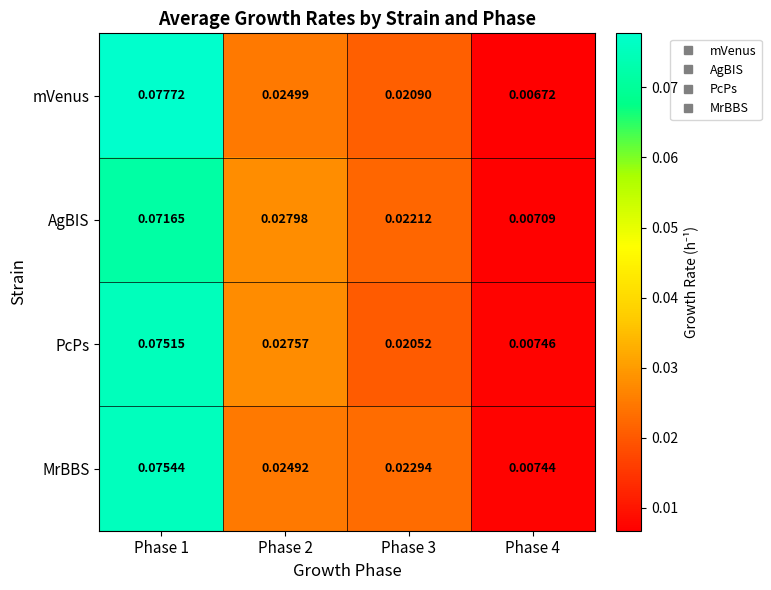

Is the value of PcPs at Phase 3 greater than the value of mVenus at Phase 1?

No